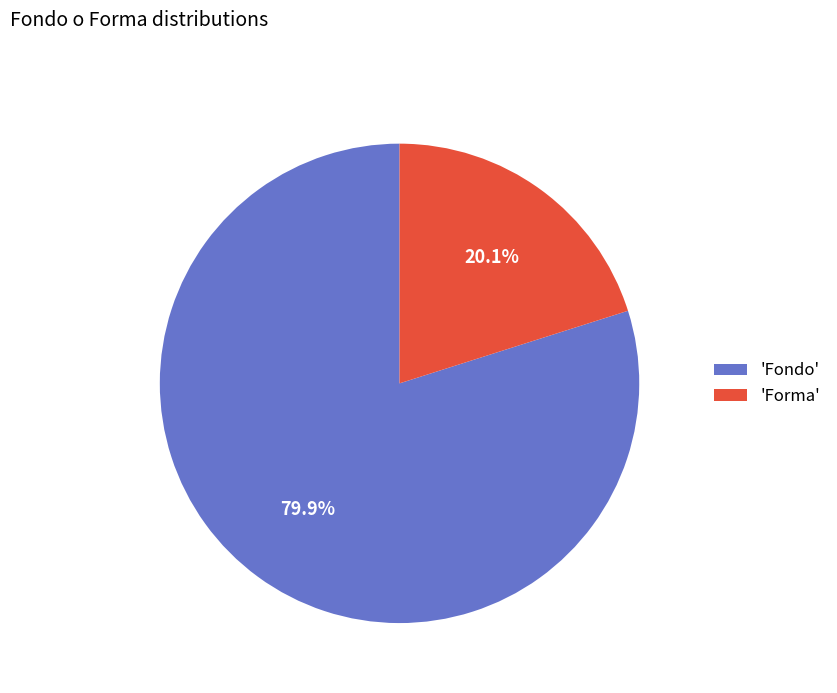

Approximately how many times larger is the value at 'Fondo' compared to 'Forma'?

4.0